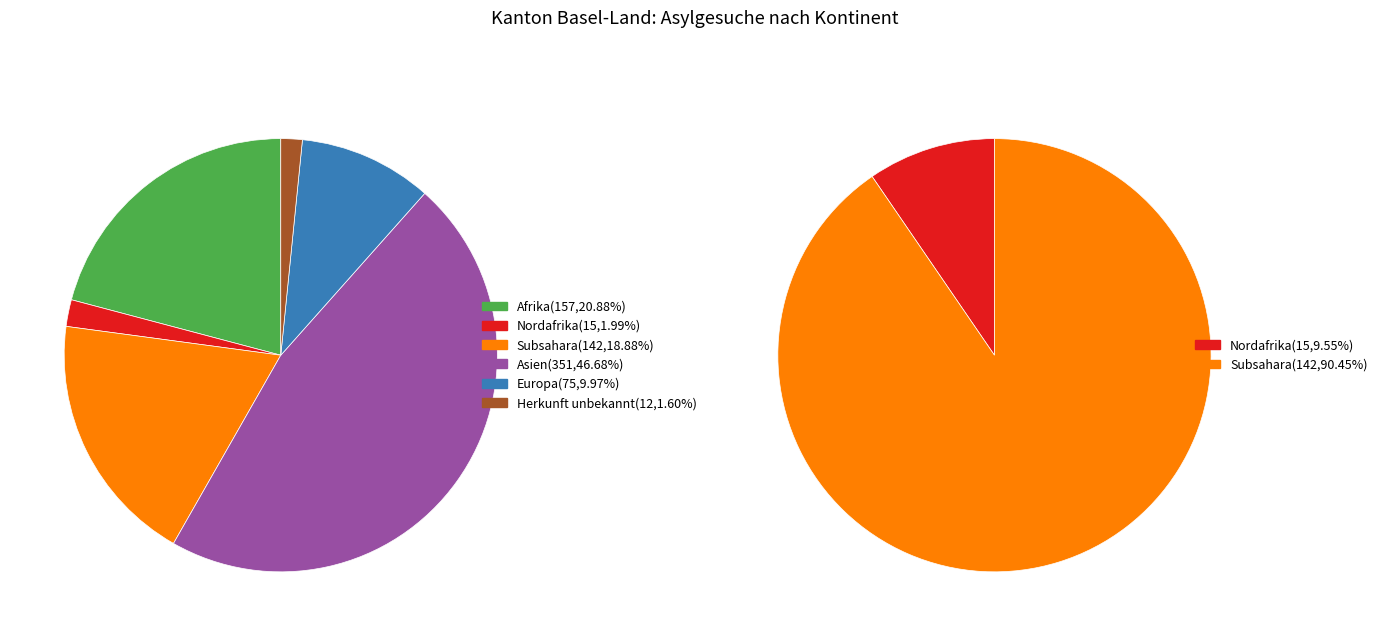

What is the change in value from Asien to Europa?

-276